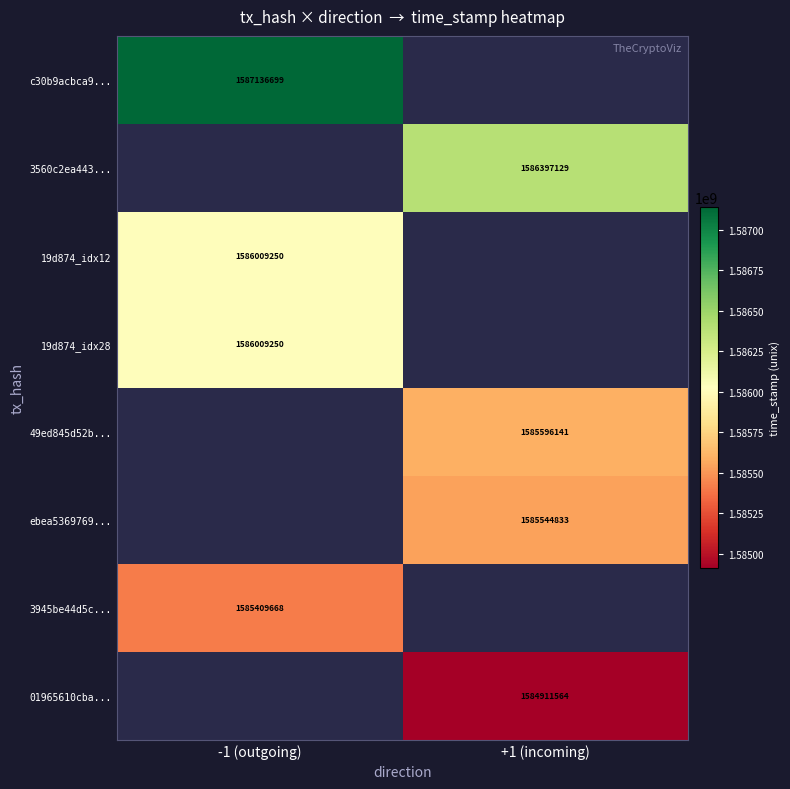

Count the number of categories in the chart.

2